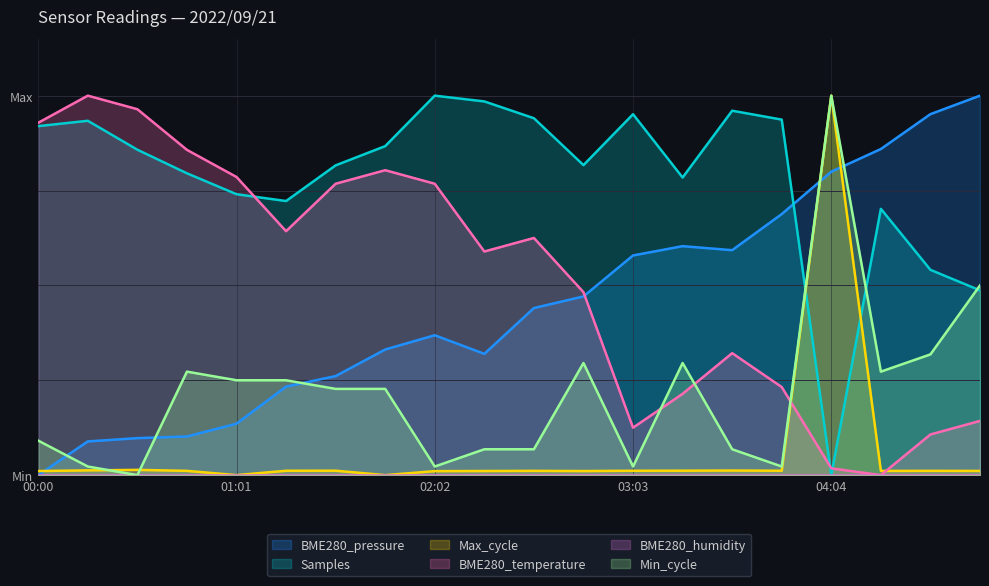

Between 01:47 and 00:16, which is larger?

01:47